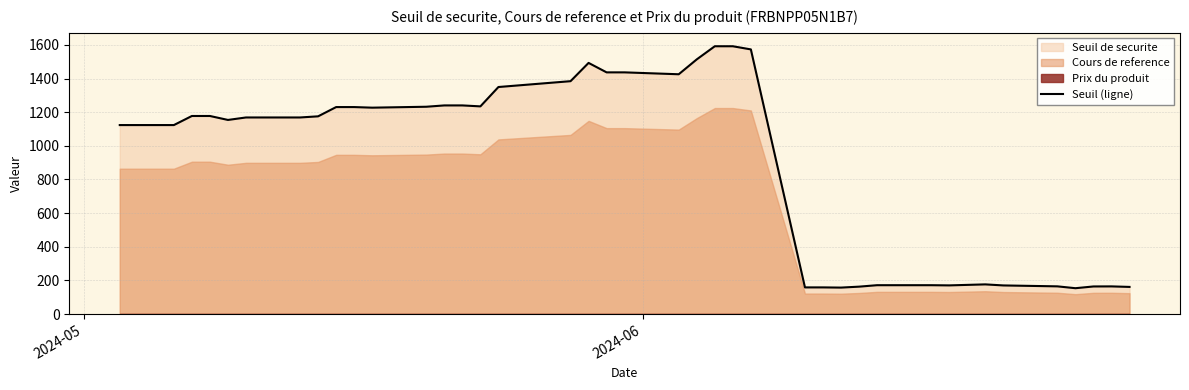

What is the minimum value for Seuil (ligne)?

153.5